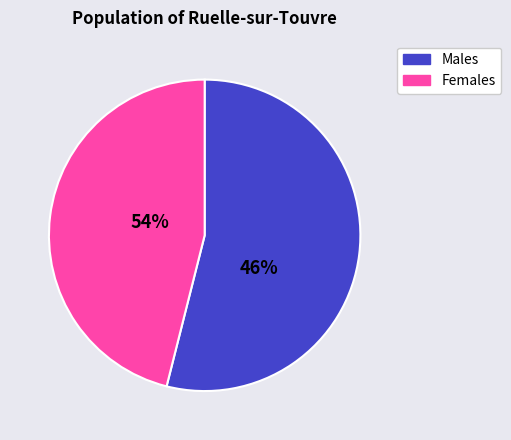

Which series has the largest range (max minus min)?

Males